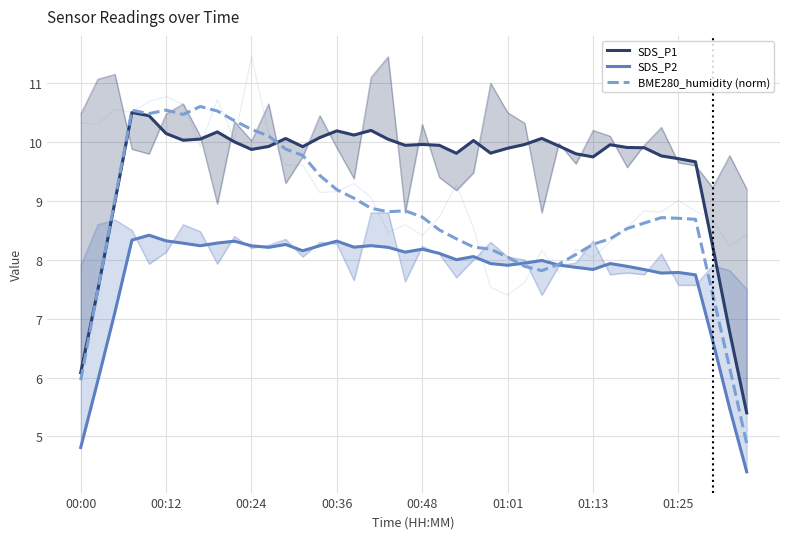

True or false: BME280_humidity (norm) has a value of 8.7 at 00:48.

True